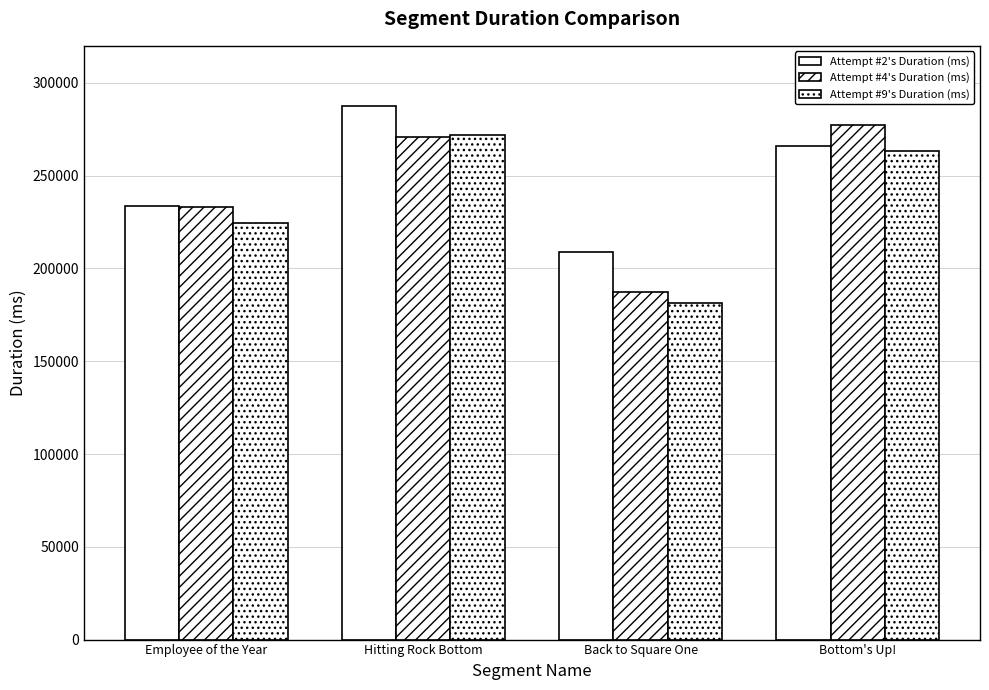

How many series are shown in this chart?

3